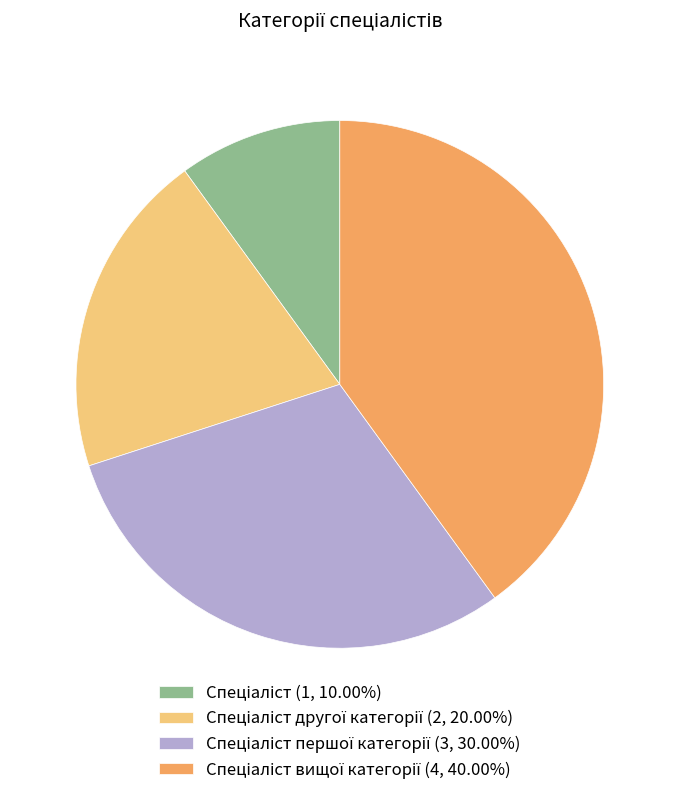

Does any single category account for the majority?

No